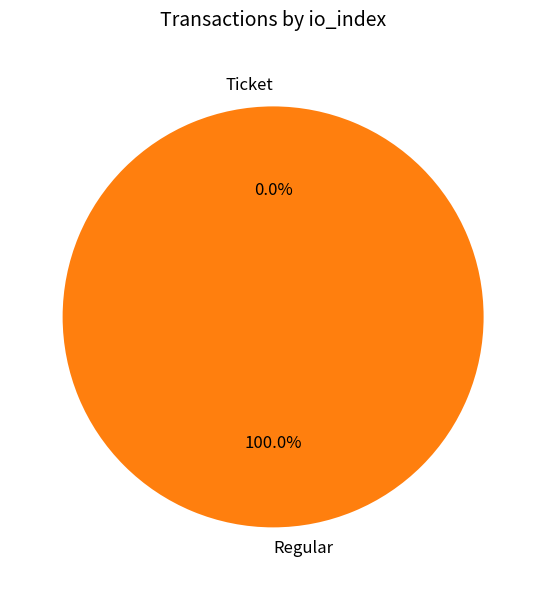

Which category has the smallest portion of the pie?

Ticket